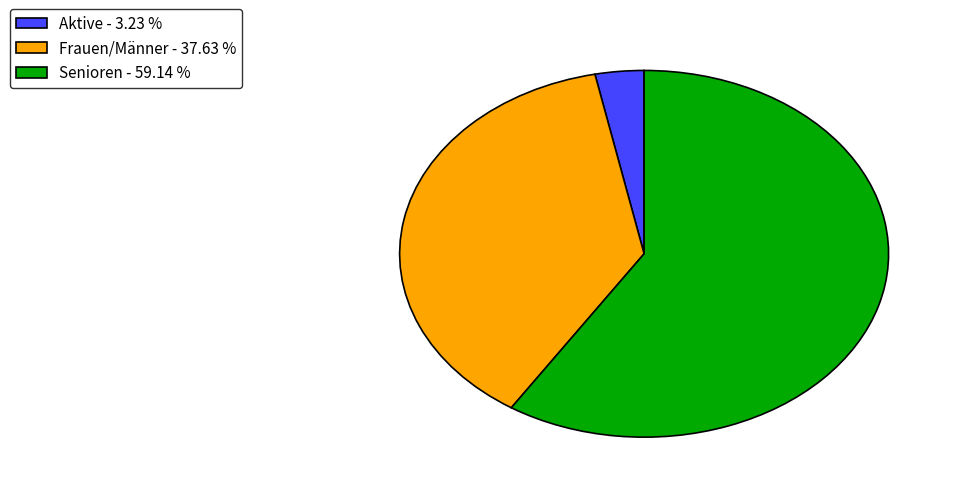

Combined, do Frauen/Männer - 37.63 % and Senioren - 59.14 % account for over 50%?

Yes